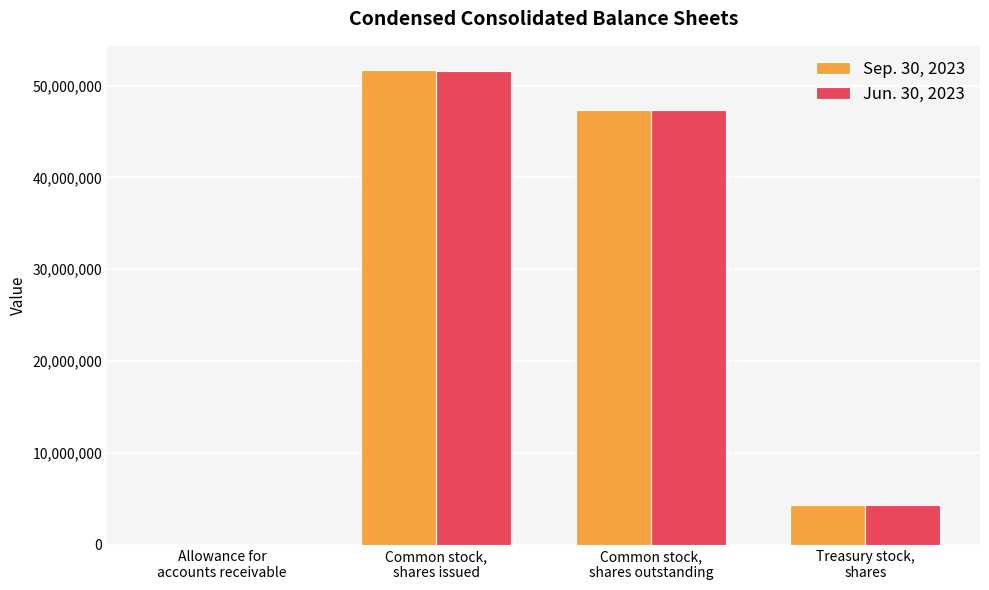

Which series has the widest spread of values?

Sep. 30, 2023